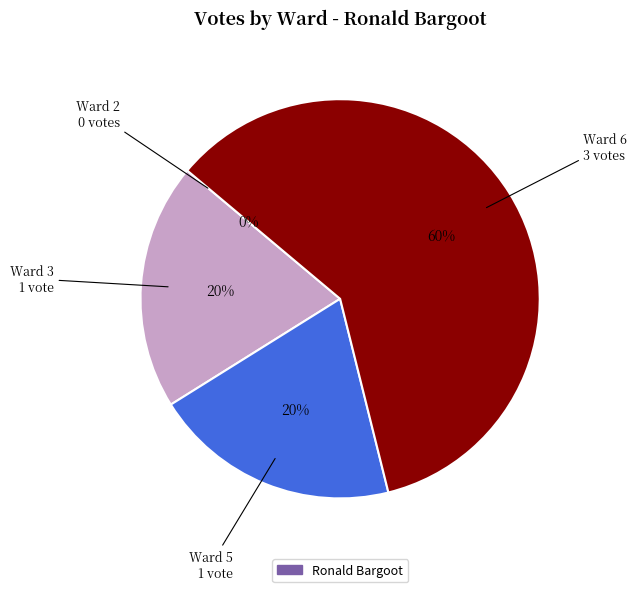

How many slices are in this pie chart?

4